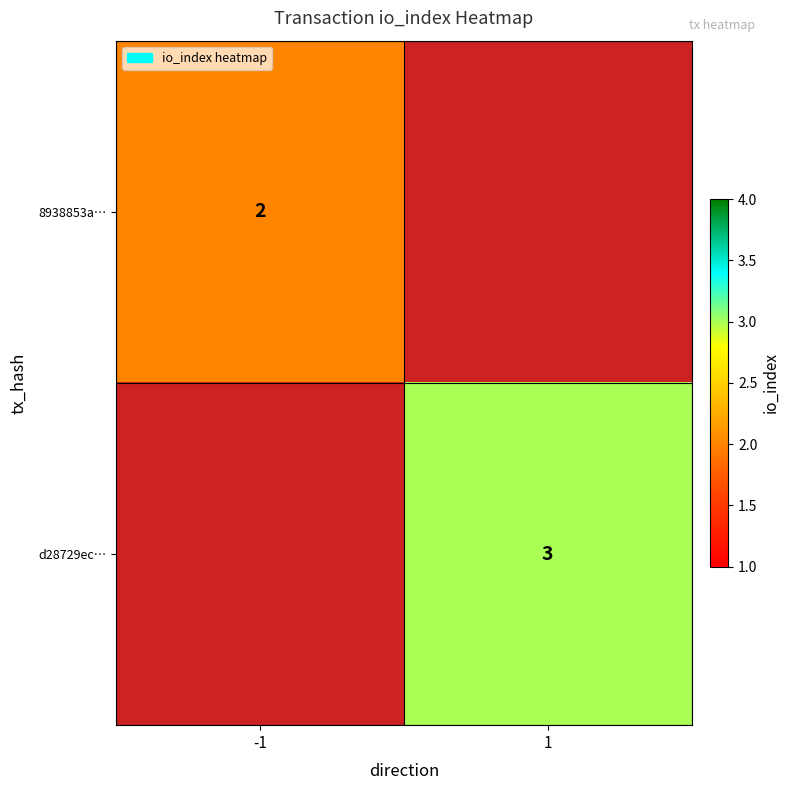

Is it true that 8938853a… equals 2 at -1?

True